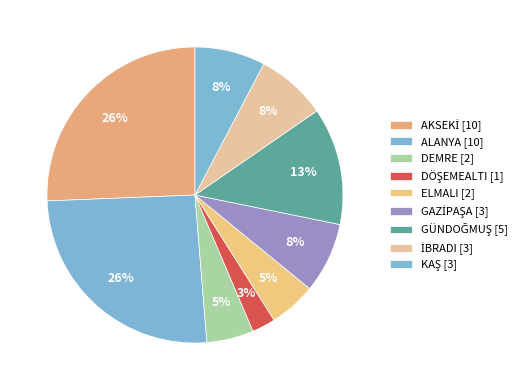

How many slices are in this pie chart?

9